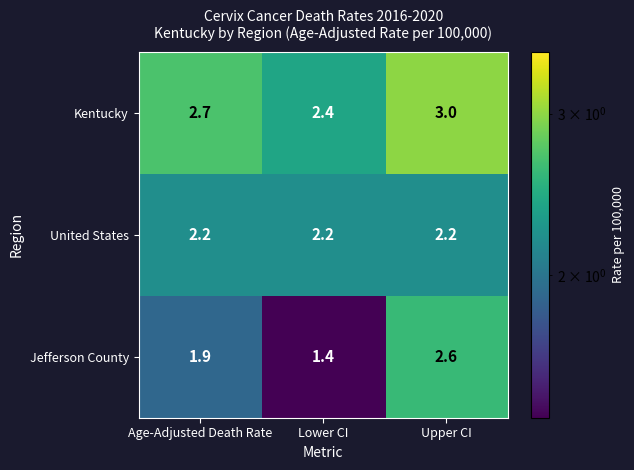

What is the difference between the Jefferson County values at Age-Adjusted Death Rate and Lower CI?

0.5